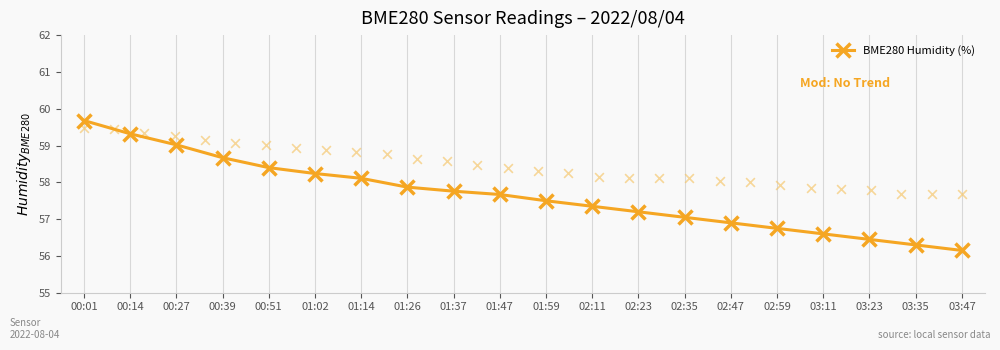

Which has a higher value, 01:14 or 01:26?

01:14